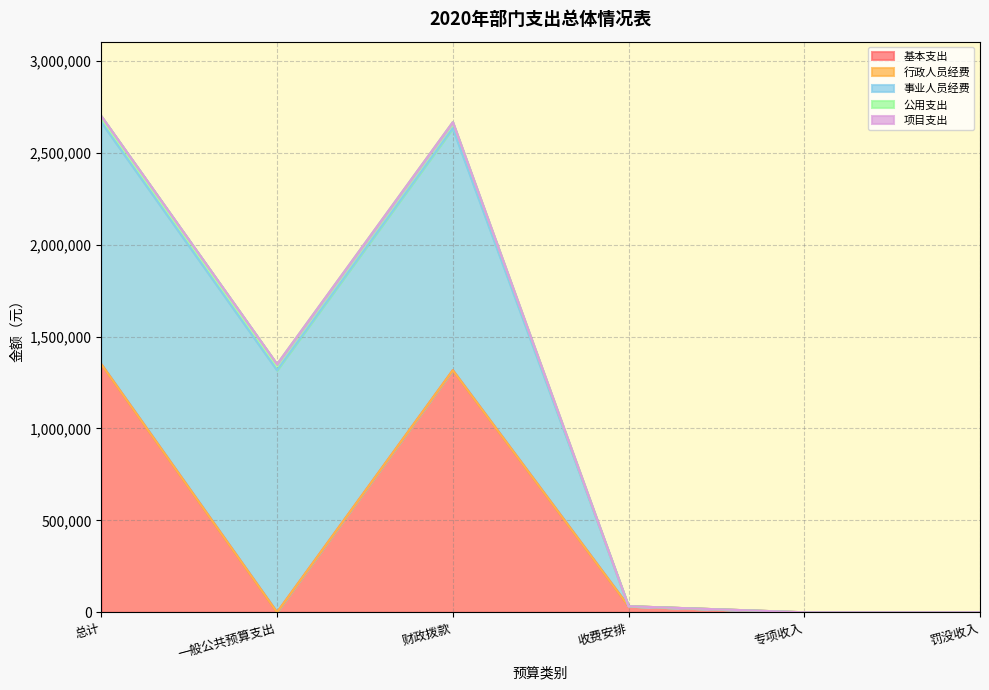

Reading left to right, list all the values displayed in this chart.

基本支出: 总计=1349852.8	一般公共预算支出=0.0	财政拨款=1316852.8	收费安排=33000.0	专项收入=0.0	罚没收入=0.0
行政人员经费: 总计=0.0	一般公共预算支出=0.0	财政拨款=0.0	收费安排=0.0	专项收入=0.0	罚没收入=0.0
事业人员经费: 总计=1316852.8	一般公共预算支出=1316852.8	财政拨款=1316852.8	收费安排=0.0	专项收入=0.0	罚没收入=0.0
公用支出: 总计=33000.0	一般公共预算支出=33000.0	财政拨款=33000.0	收费安排=0.0	专项收入=0.0	罚没收入=0.0
项目支出: 总计=0.0	一般公共预算支出=0.0	财政拨款=0.0	收费安排=0.0	专项收入=0.0	罚没收入=0.0